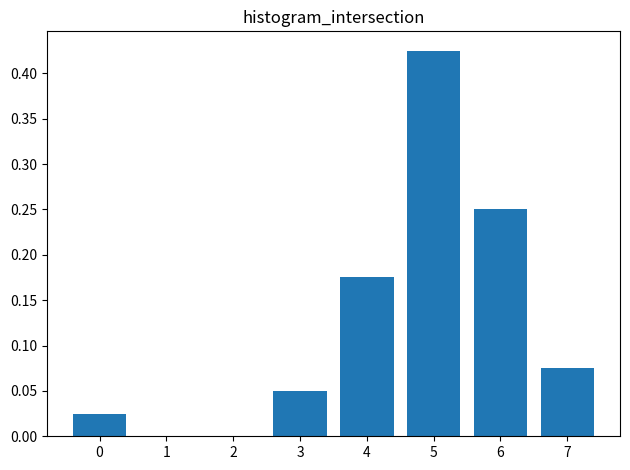

Which category has the highest value across all series?

5